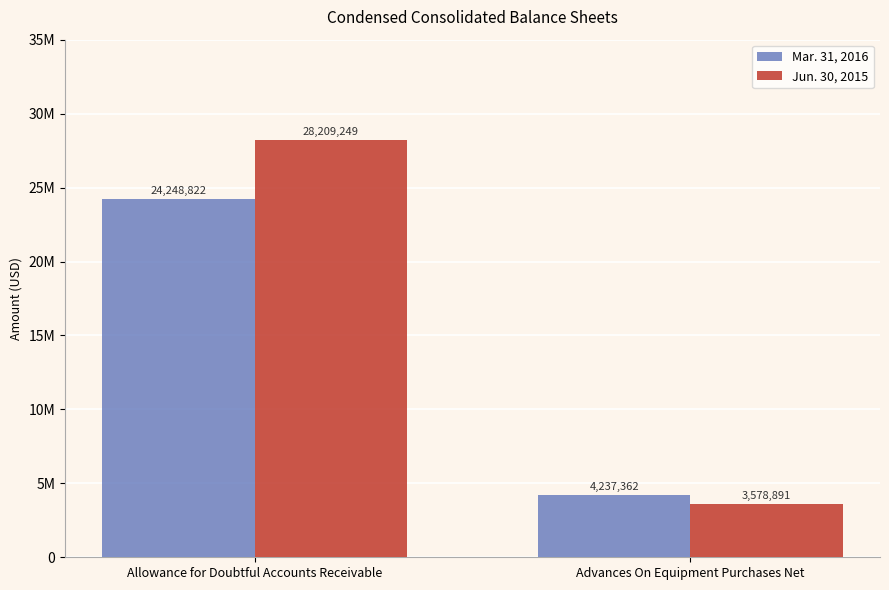

Does the chart contain any negative values?

No